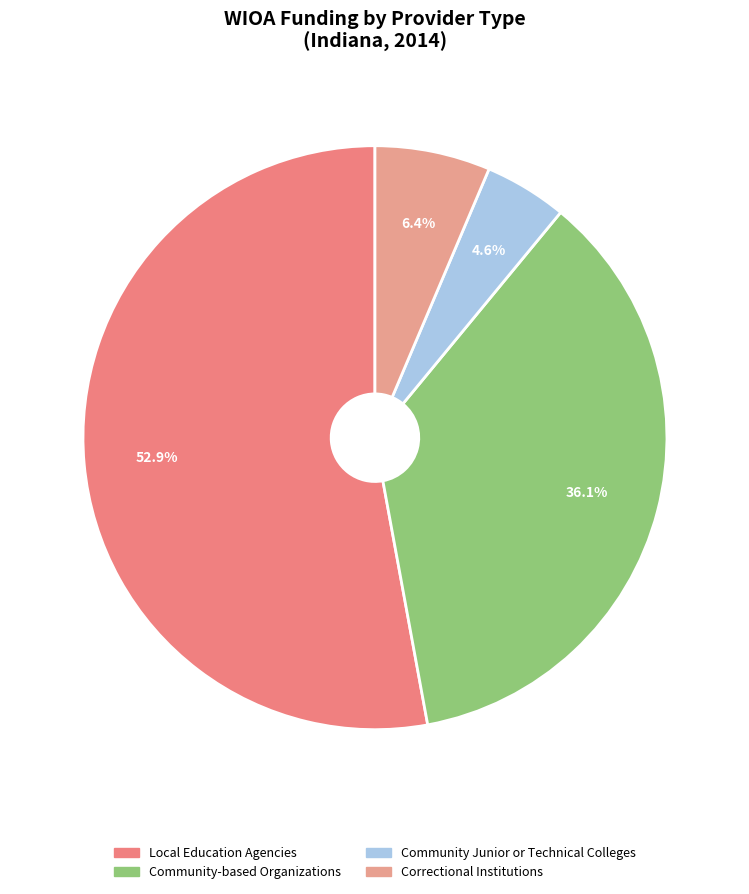

Which slice is the largest?

Local Education Agencies